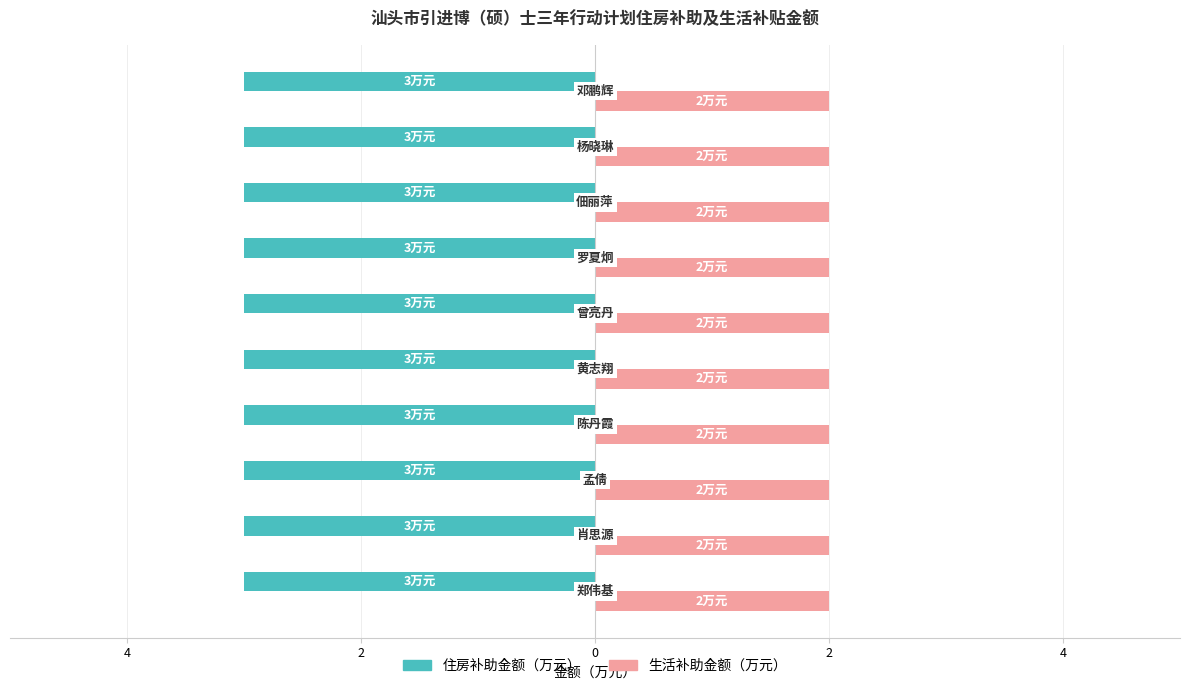

What is the sum of all 住房补助金额（万元） values?

30